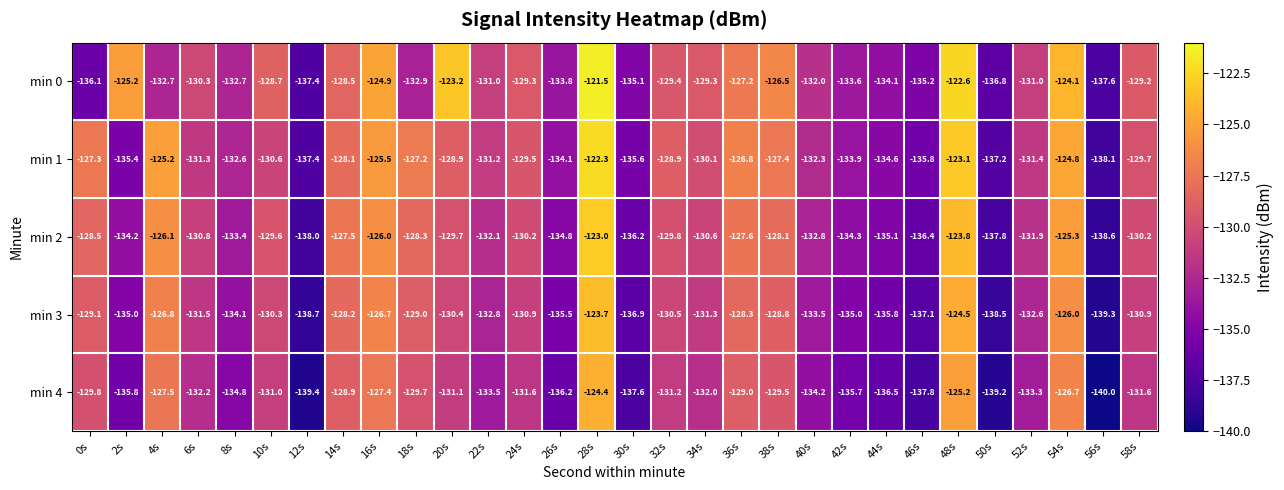

The value of min 3 at 58s is -130.9. True or false?

True